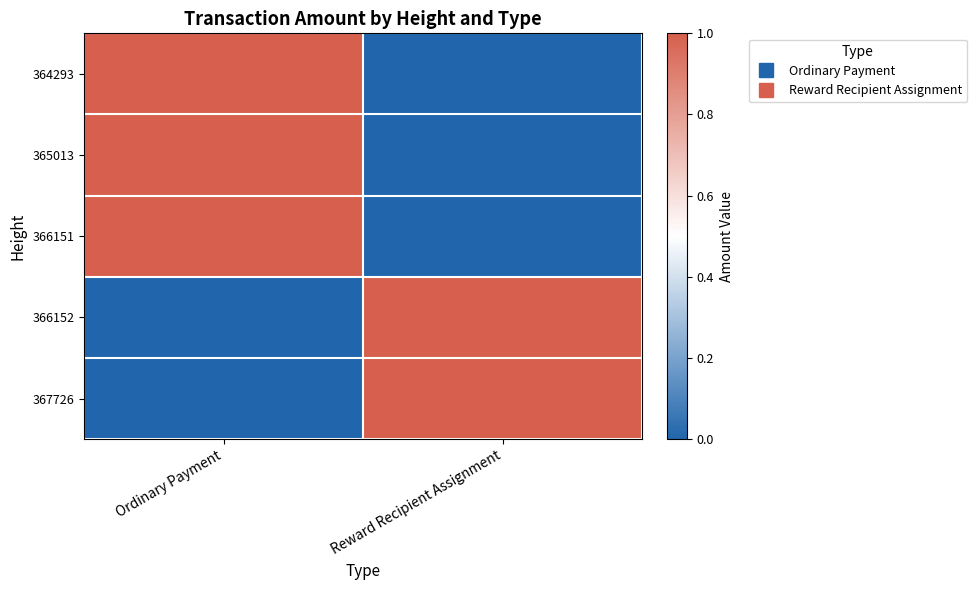

Which category has the highest value across all series?

Ordinary Payment